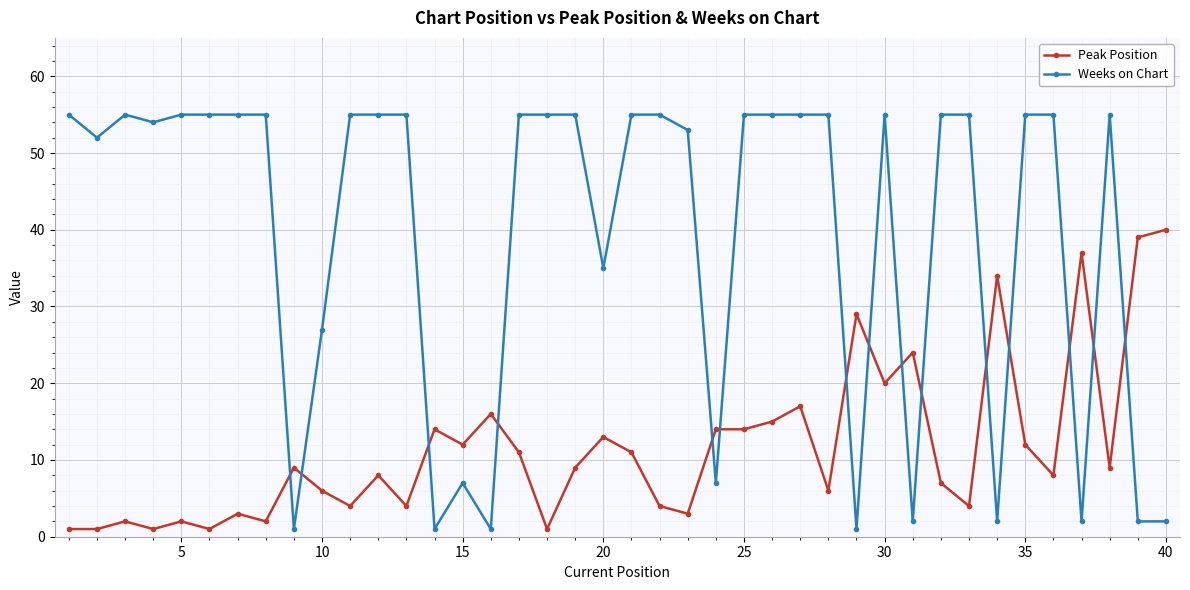

What are all the series names shown in the legend?

Peak Position, Weeks on Chart